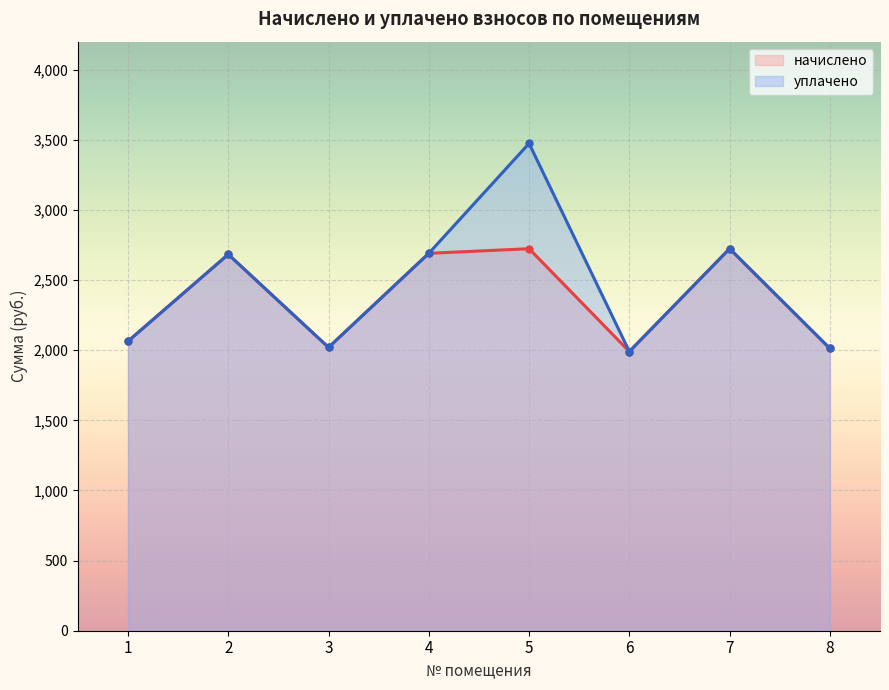

True or false: начислено has a value of 1732.5 at 5.

False